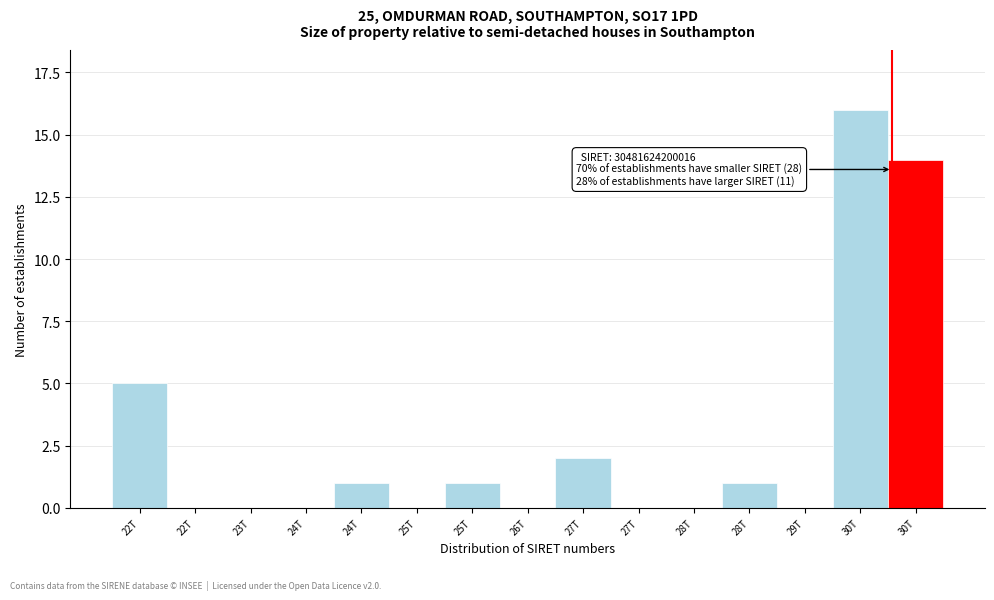

Are the bars horizontal?

No